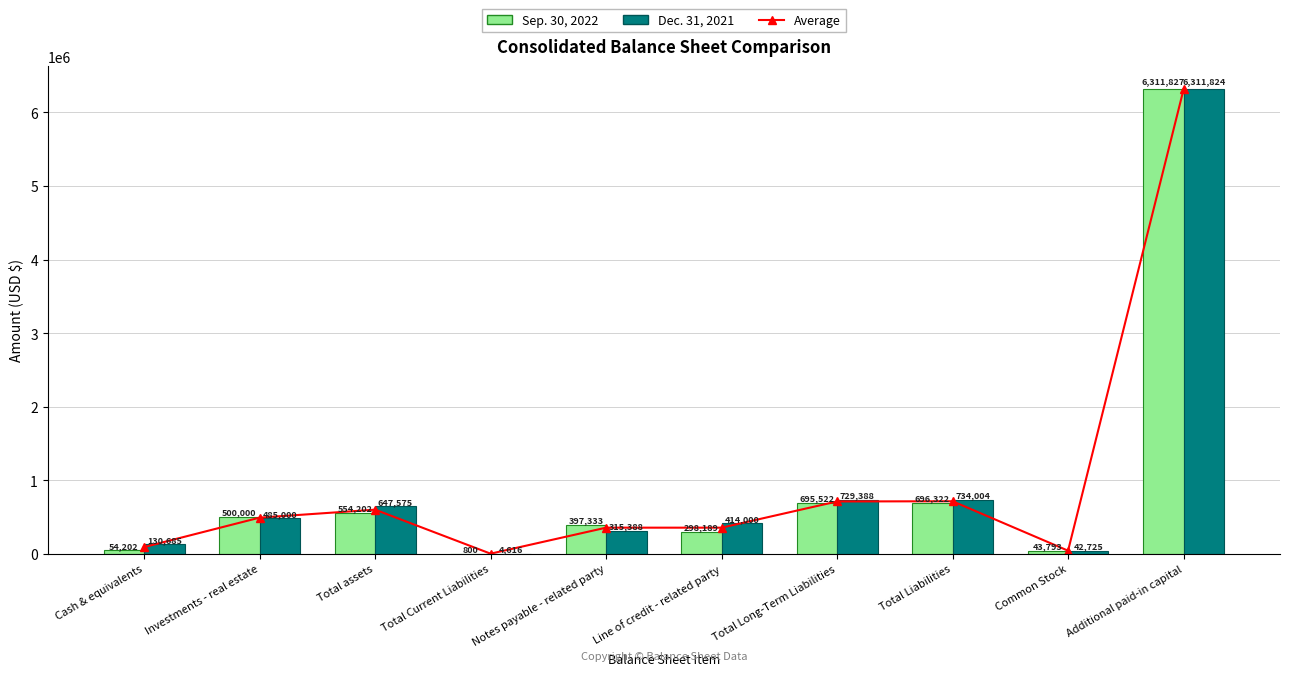

What is the sum of all Sep. 30, 2022 values?

9552190.0